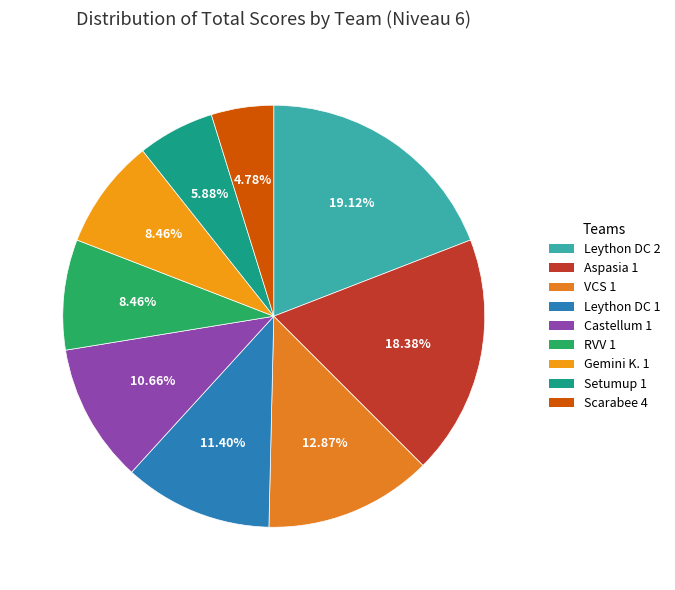

How many segments does this pie chart have?

9